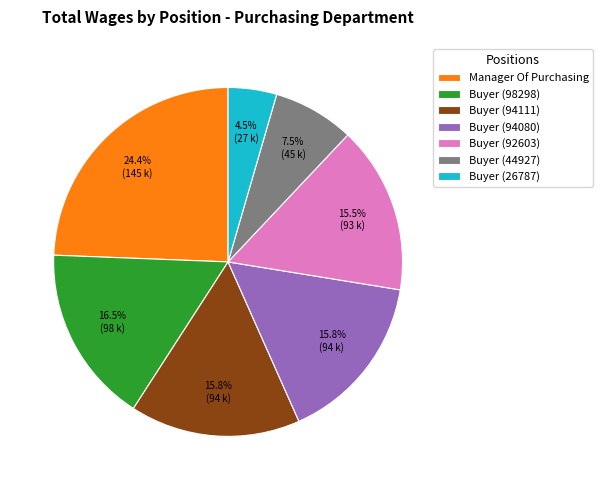

What is the ratio of the value at Buyer (94111) to the value at Buyer (44927)?

2.1